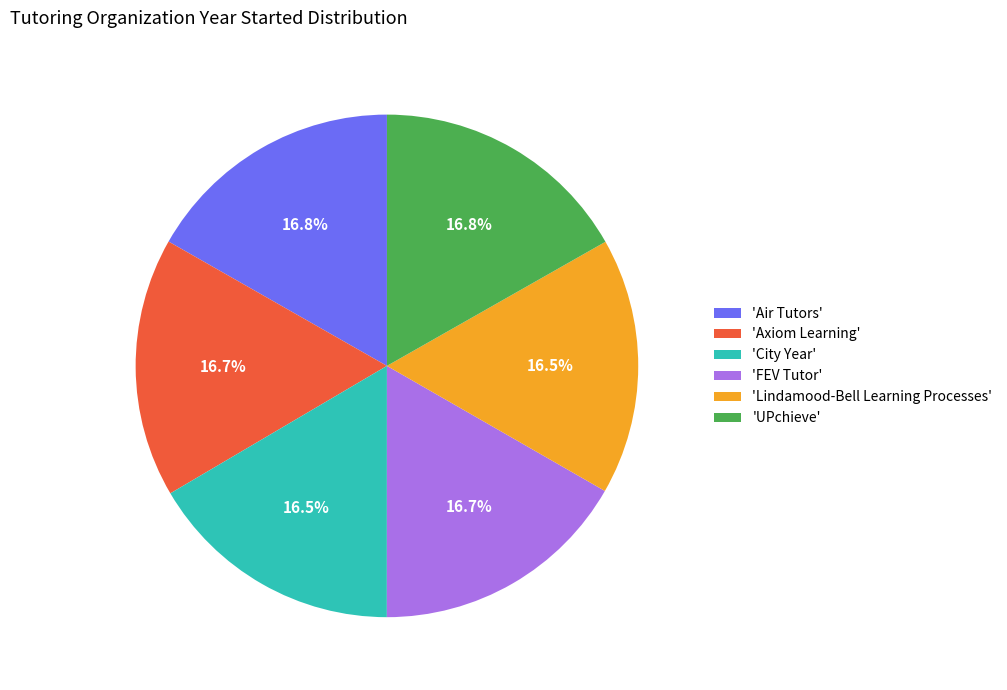

Is there any slice that represents more than half of the pie?

No